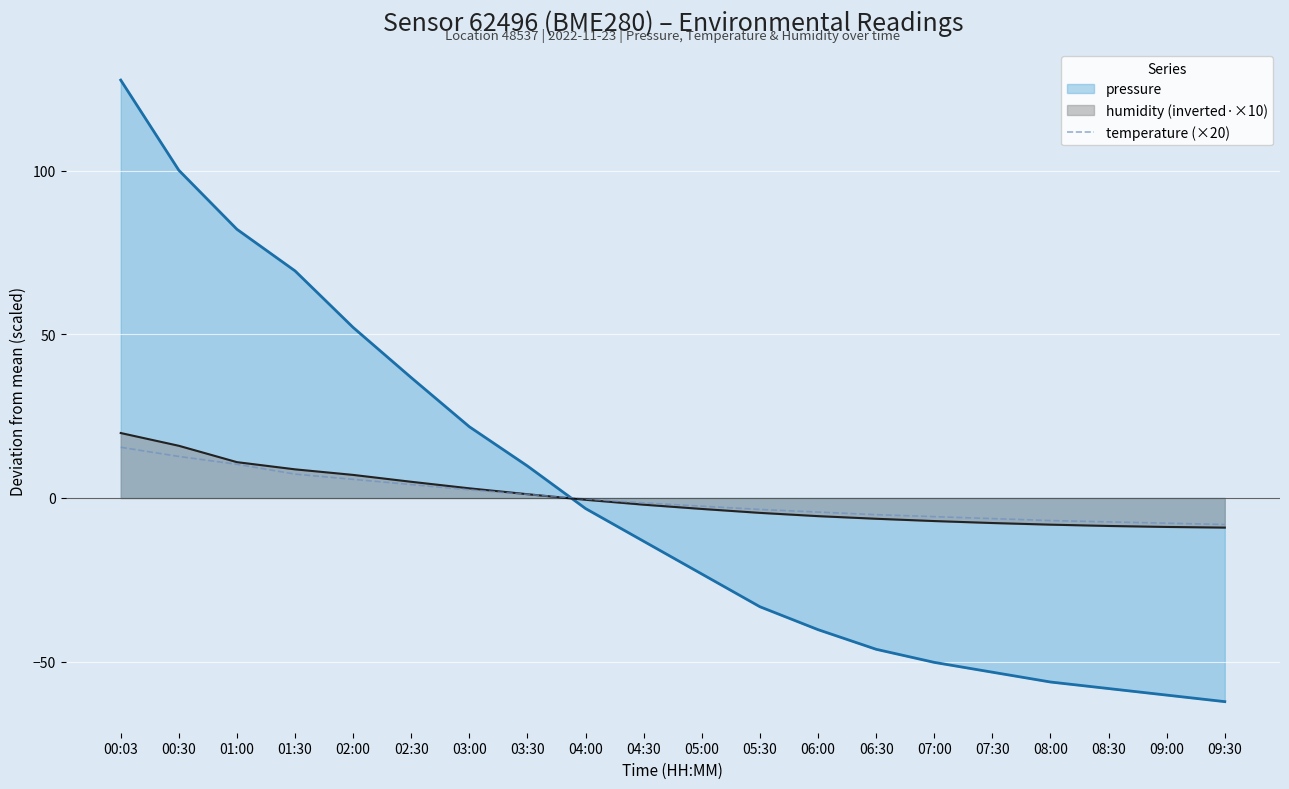

Between 00:03 and 09:30, which is larger?

00:03